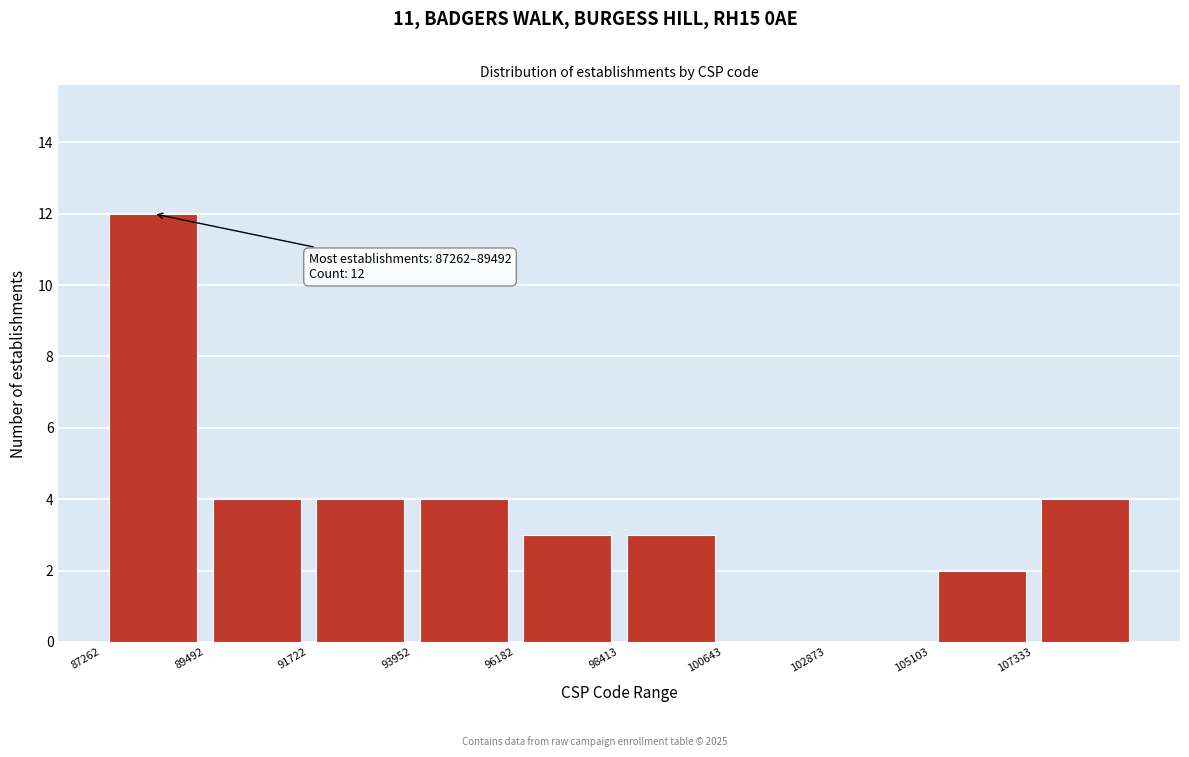

Over which range of the x-axis is the bar tallest?

87500 to 89500